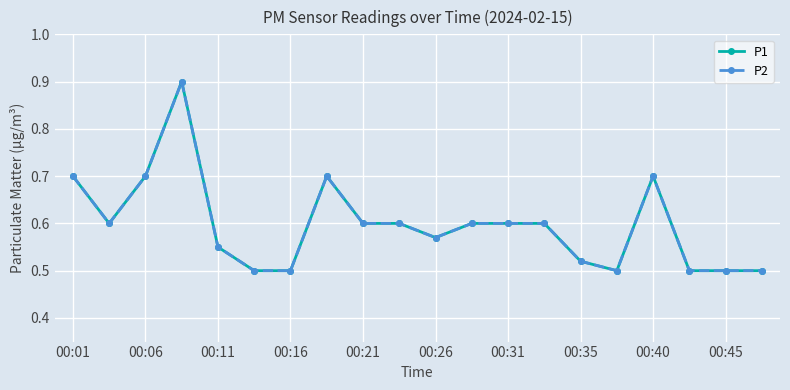

Does the chart have visible grid lines?

Yes